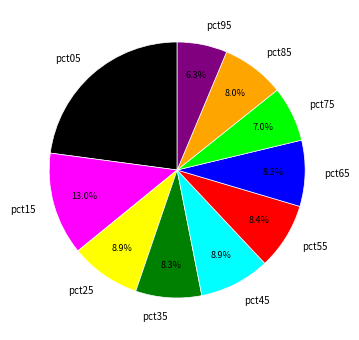

How many segments does this pie chart have?

10